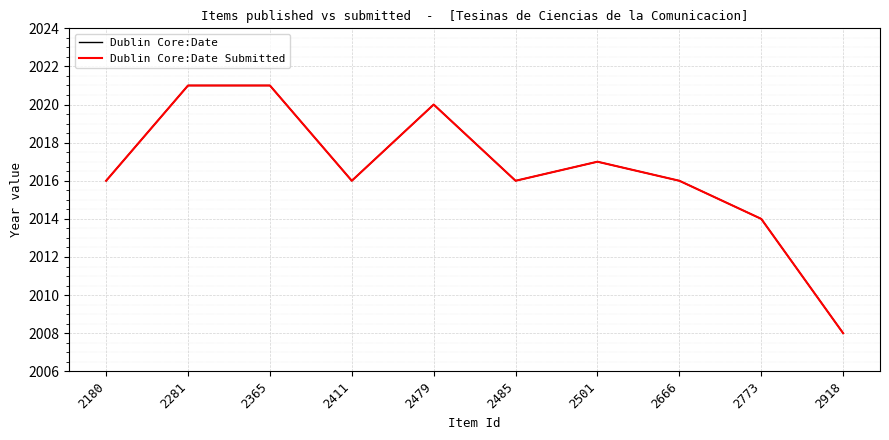

Is it true that Dublin Core:Date Submitted equals 952 at 2918?

False